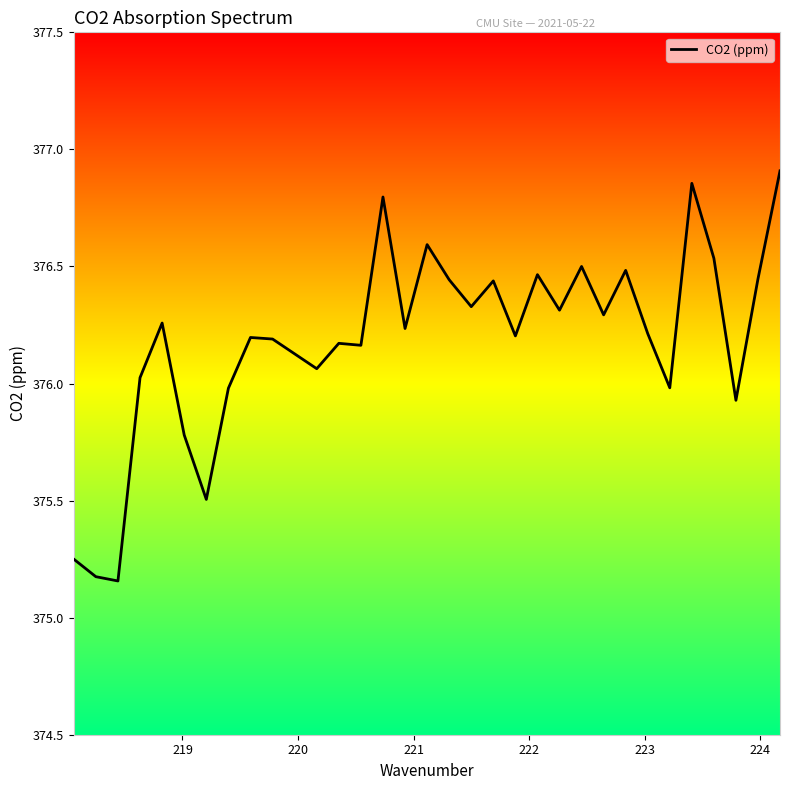

Does the chart display data point markers on the line(s)?

No